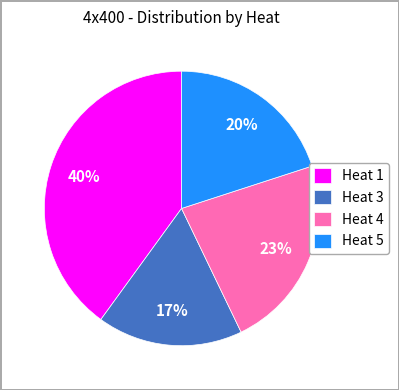

Between Heat 5 and Heat 4, which is larger?

Heat 4